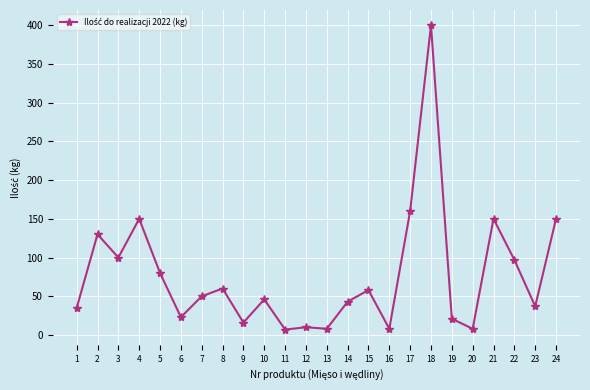

What is the change in value from 10 to 21?

+104